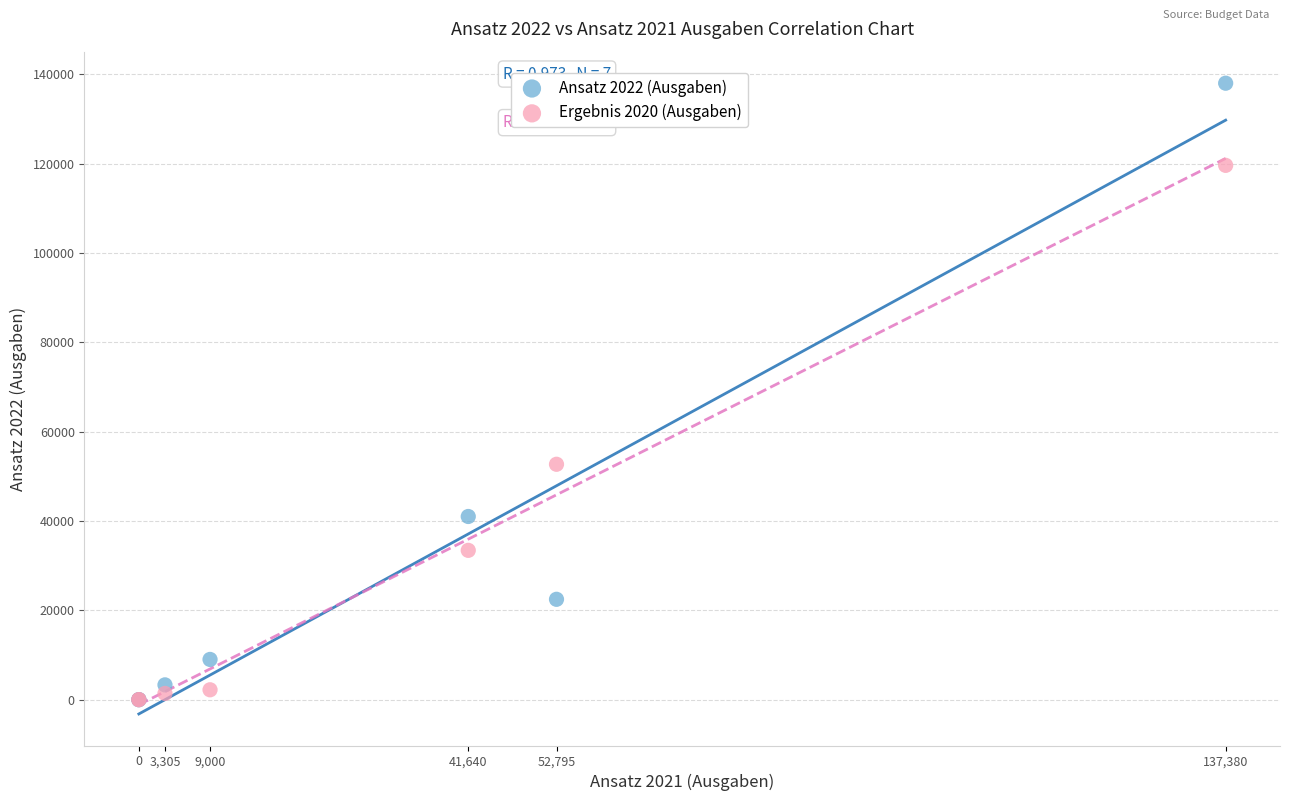

What are all the series names shown in the legend?

Ansatz 2022 (Ausgaben), Ergebnis 2020 (Ausgaben)